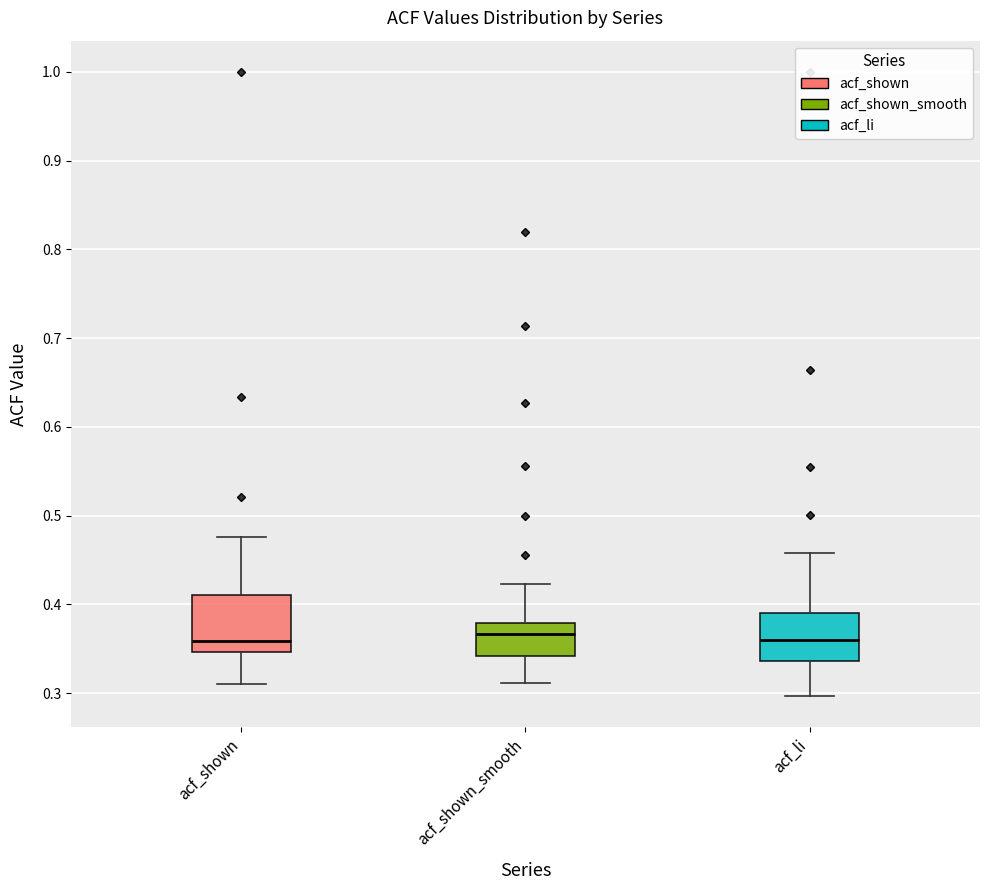

Reading left to right, transcribe this box plot: for each box, give where its median line is, the range the box spans, and where its two whiskers end, as read against the y-axis. The values are not printed on the chart, so give them approximately, as read against the axis.

acf_shown: median 0.36, box 0.35 to 0.41, whiskers 0.31 to 0.48
acf_shown_smooth: median 0.37, box 0.34 to 0.38, whiskers 0.31 to 0.42
acf_li: median 0.36, box 0.34 to 0.39, whiskers 0.30 to 0.46